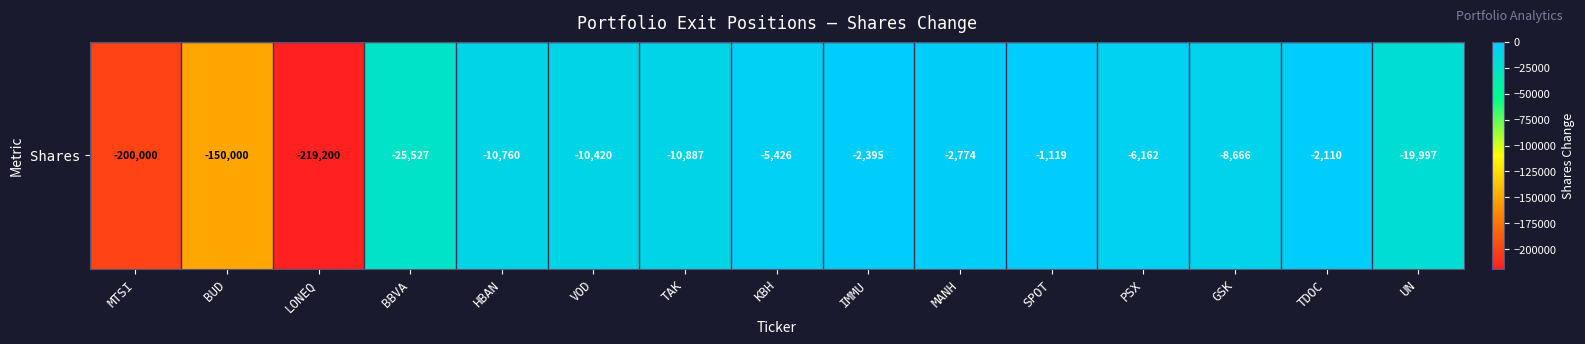

Reading left to right, what are all the values shown in this chart?

MTSI=-200000	BUD=-150000	LONEQ=-219200	BBVA=-25527	HBAN=-10760	VOD=-10420	TAK=-10887	KBH=-5426	IMMU=-2395	MANH=-2774	SPOT=-1119	PSX=-6162	GSK=-8666	TDOC=-2110	UN=-19997